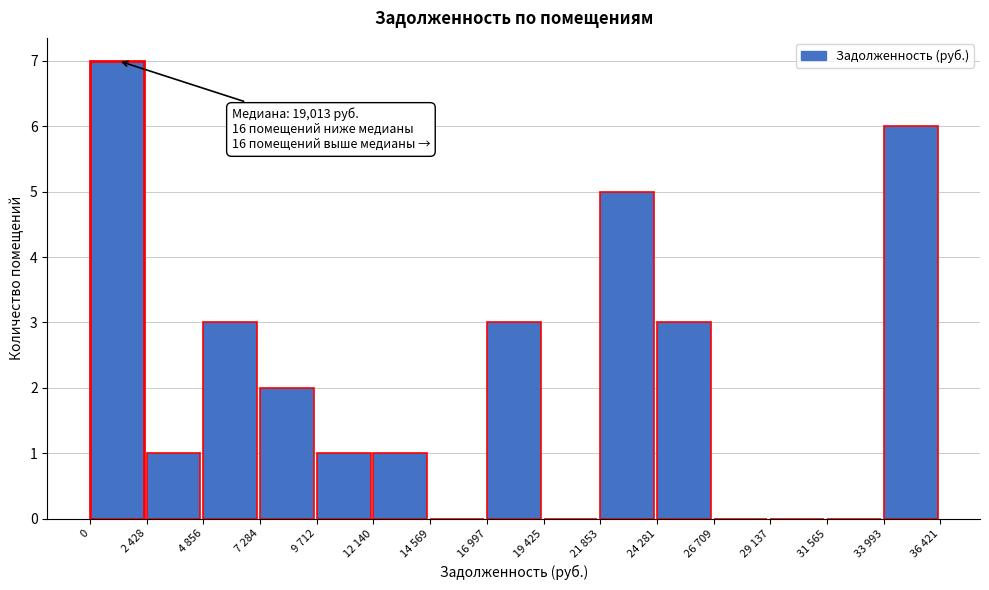

Reading right to left, what are all the values shown in this chart?

33 993=6	31 565=0	29 137=0	26 709=0	24 281=3	21 853=5	19 425=0	16 997=3	14 569=0	12 140=1	9 712=1	7 284=2	4 856=3	2 428=1	0=7